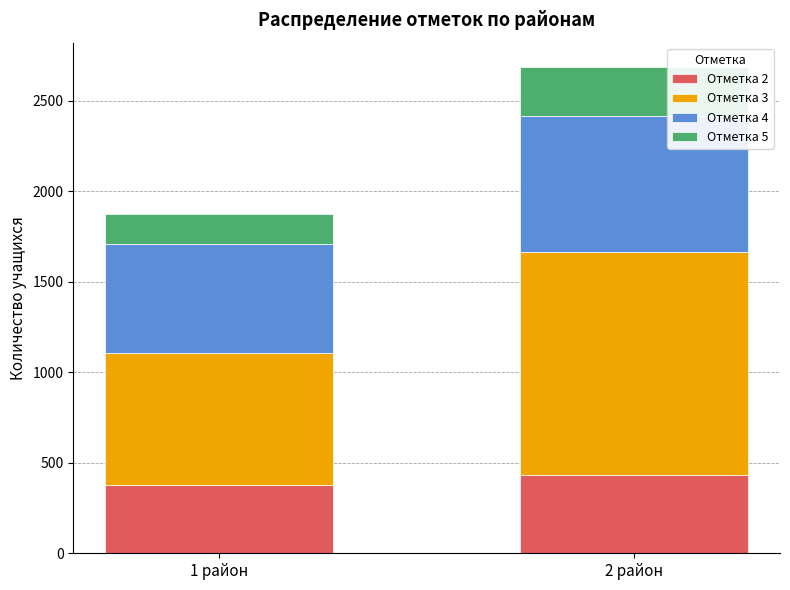

At which category is the sum across all series the highest?

2 район